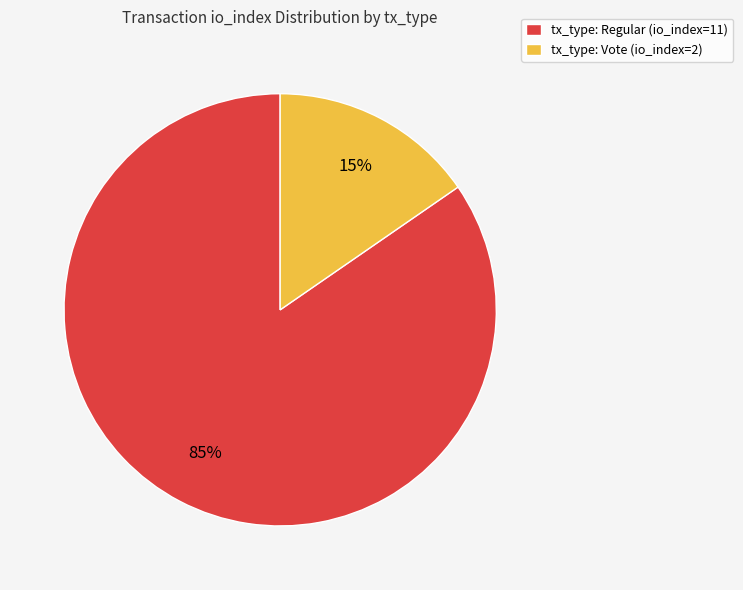

Is the sum of tx_type: Regular (io_index=11) and tx_type: Vote (io_index=2) greater than half?

Yes